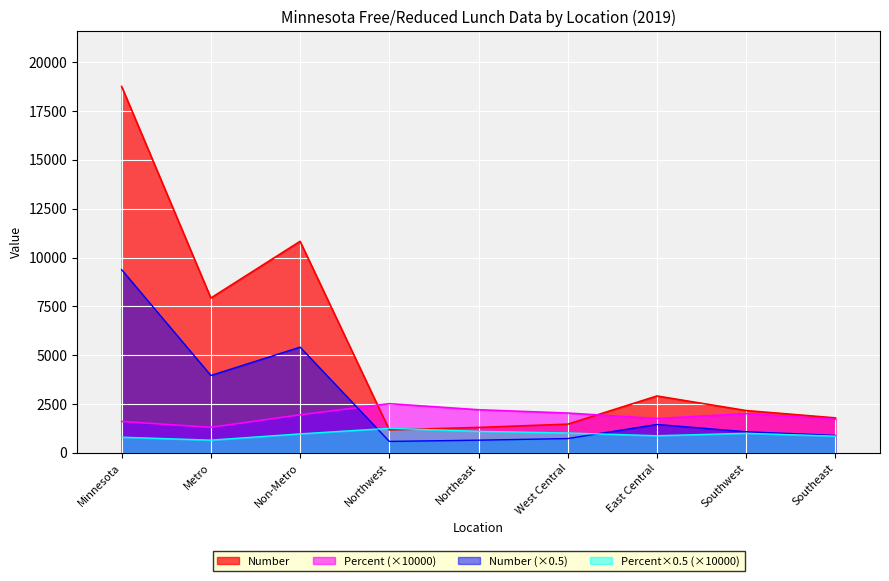

How many values in the Percent series are below 1950?

4